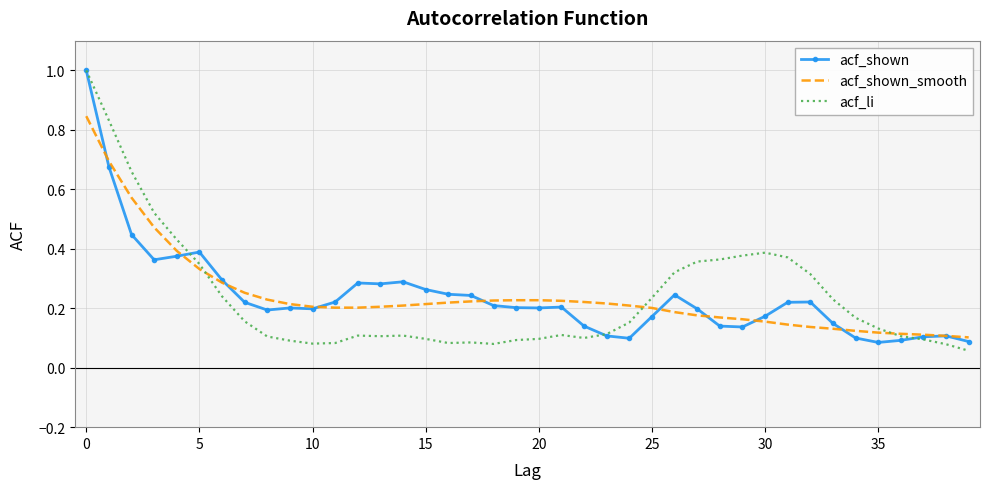

Which series has the largest range (max minus min)?

acf_li